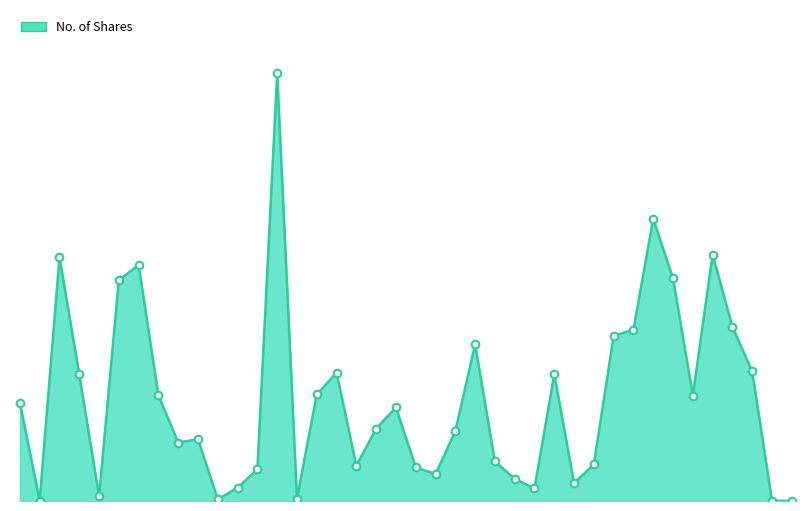

Is this an area chart (filled region under the line)?

Yes